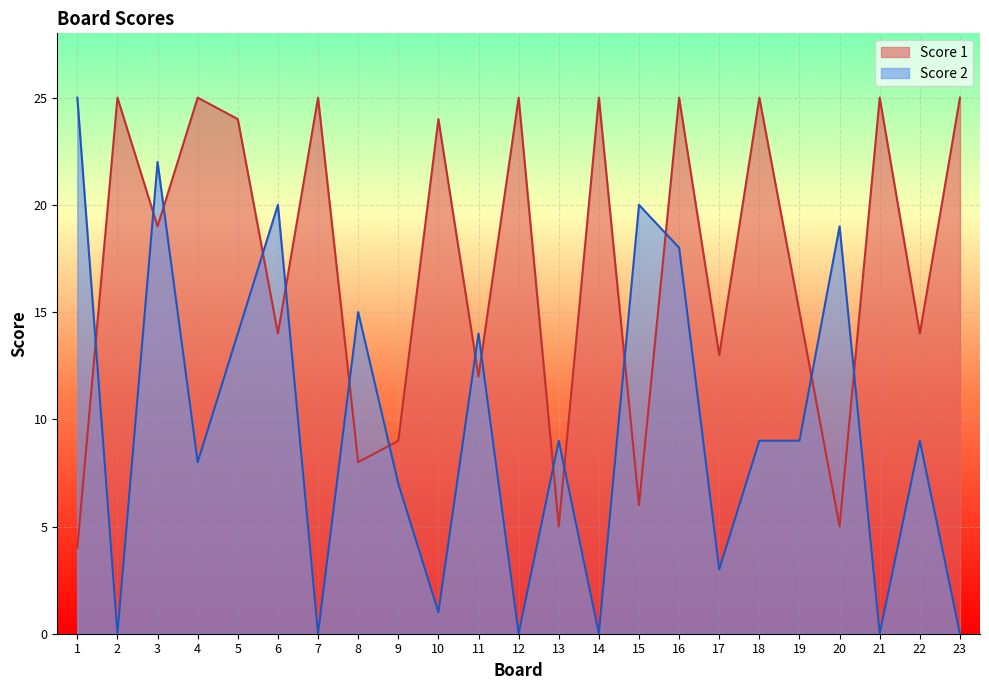

Reading left to right, extract all data points from this chart.

Score 2: 25	0	22	8	14	20	0	15	7	1	14	0	9	0	20	18	3	9	9	19	0	9	0
Score 1: 4	25	19	25	24	14	25	8	9	24	12	25	5	25	6	25	13	25	15	5	25	14	25